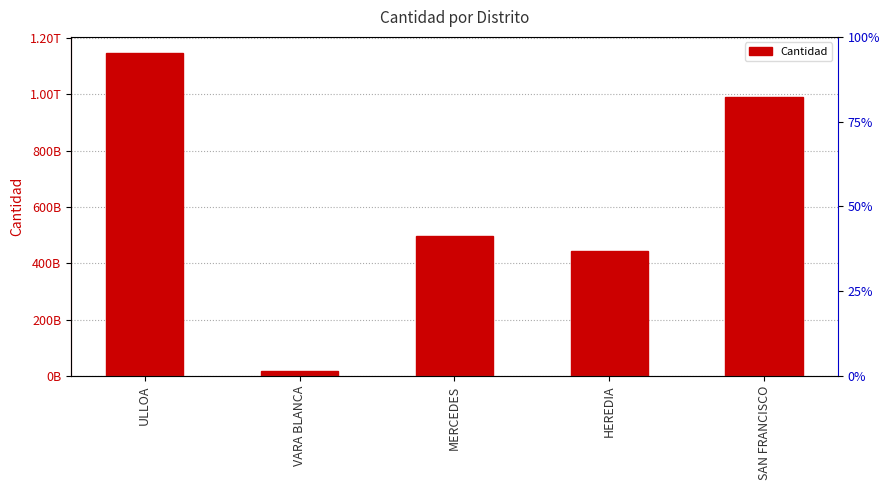

Read the value at HEREDIA, to the nearest 100.

442409836800